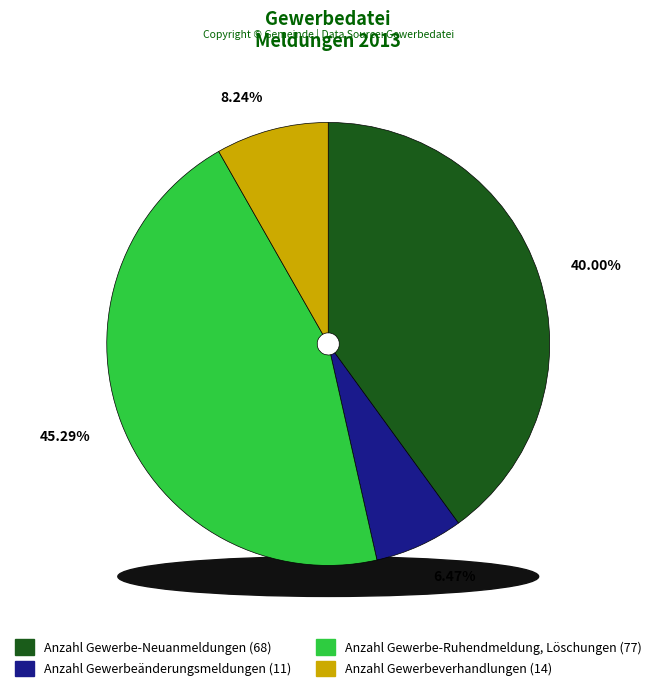

Between Anzahl Gewerbe-Ruhendmeldung, Löschungen and Anzahl Gewerbe-Neuanmeldungen, which is larger?

Anzahl Gewerbe-Ruhendmeldung, Löschungen